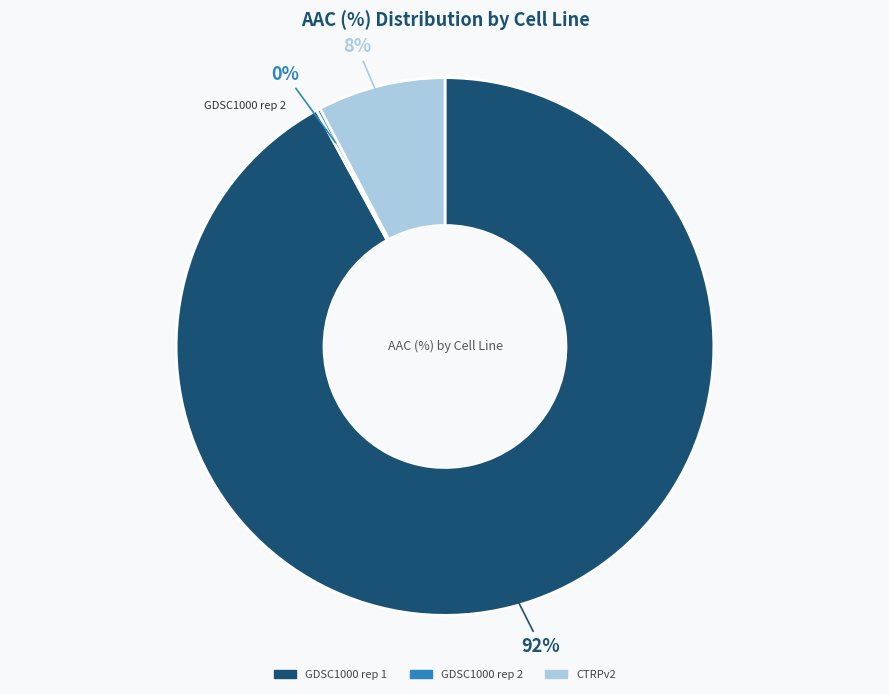

To the nearest percent, what is the average slice percentage?

33%